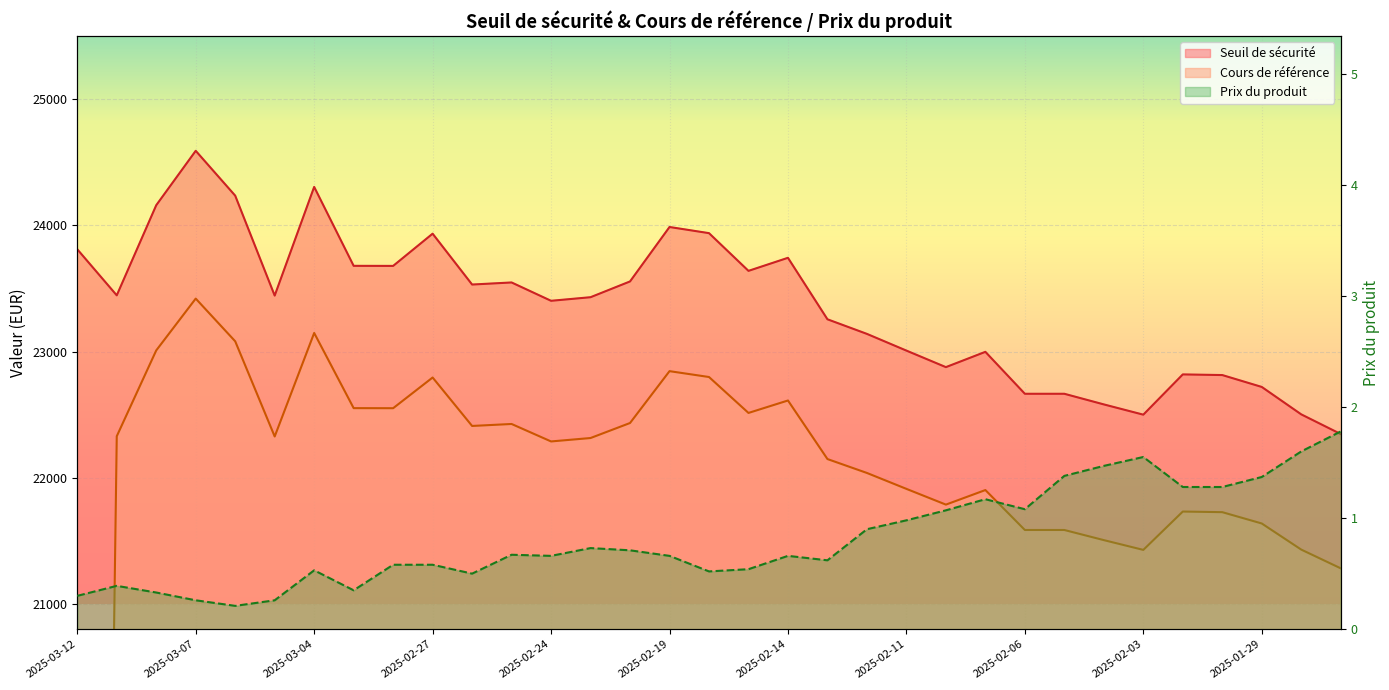

What is the difference between the maximum and minimum values in the Prix du produit series?

1.6